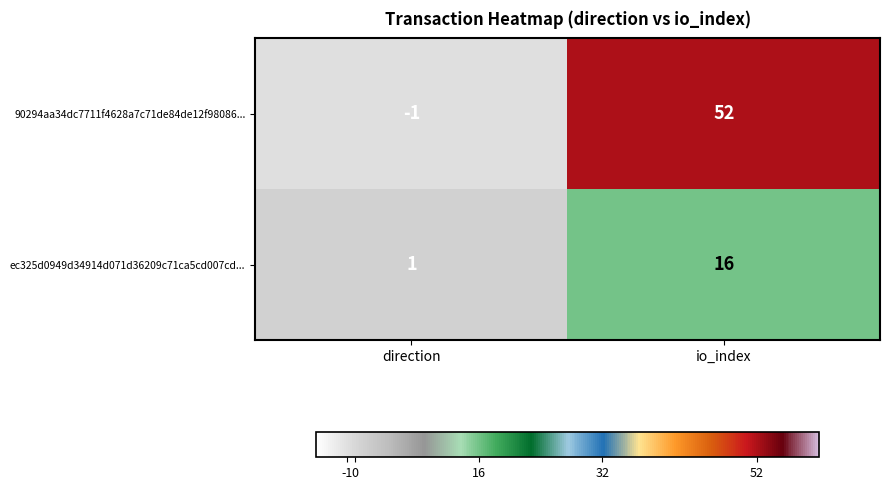

Count the number of categories in the chart.

2